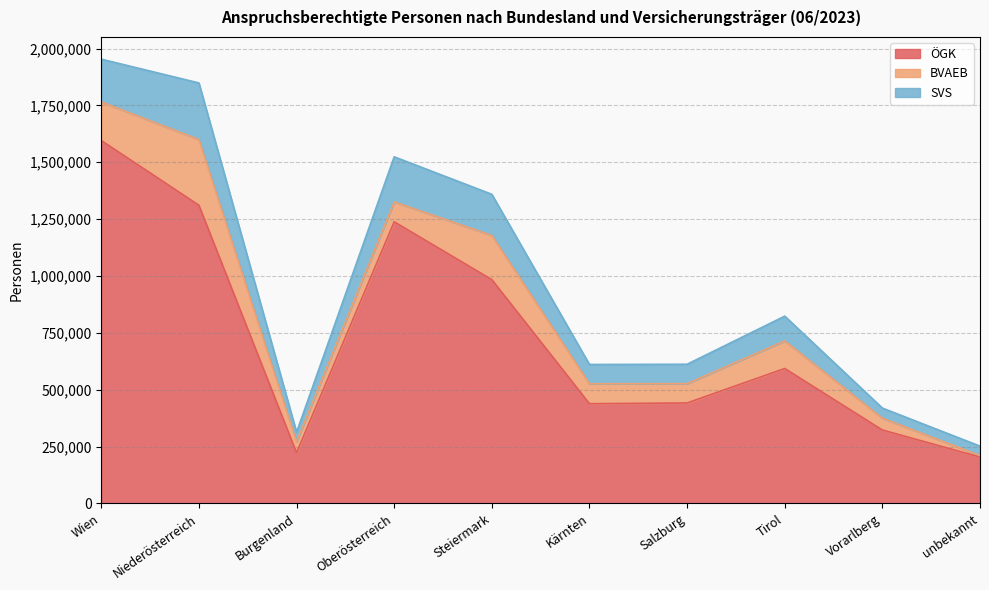

What is the label of the 6th point from the left?

Kärnten